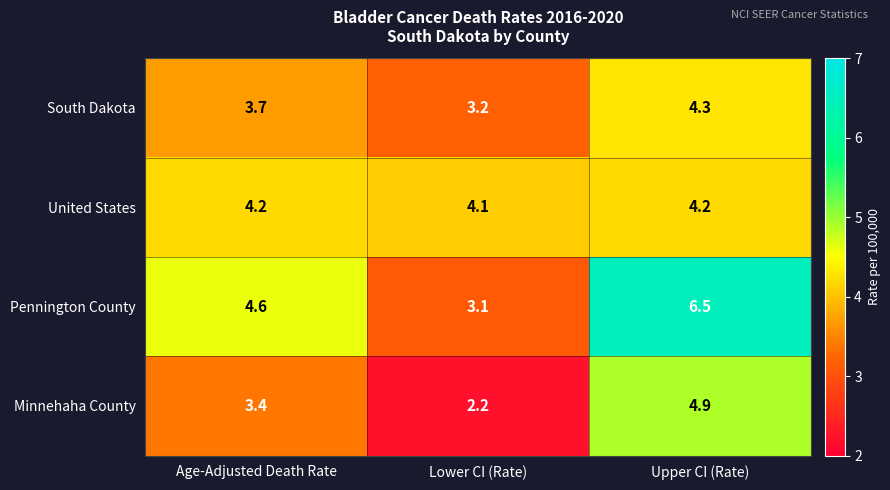

At how many categories does at least one series exceed 2?

3